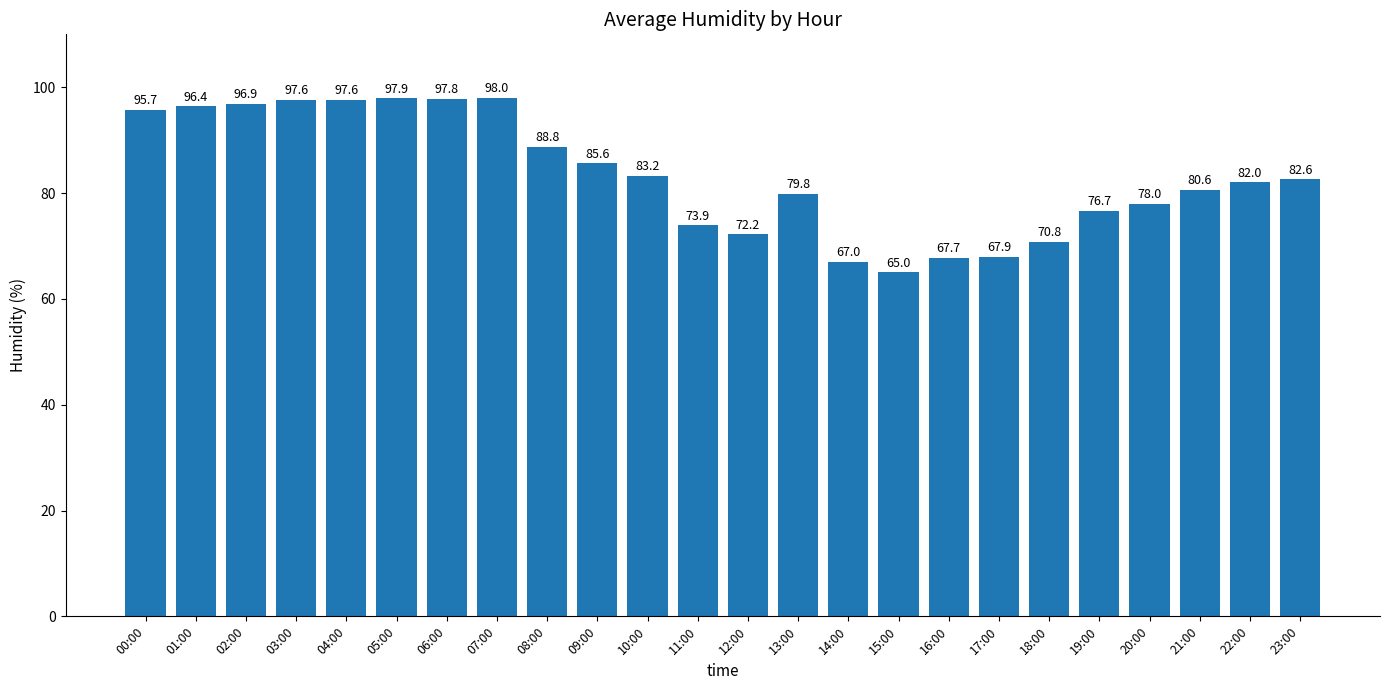

What is the sum of the values at 08:00 and 07:00?

186.8